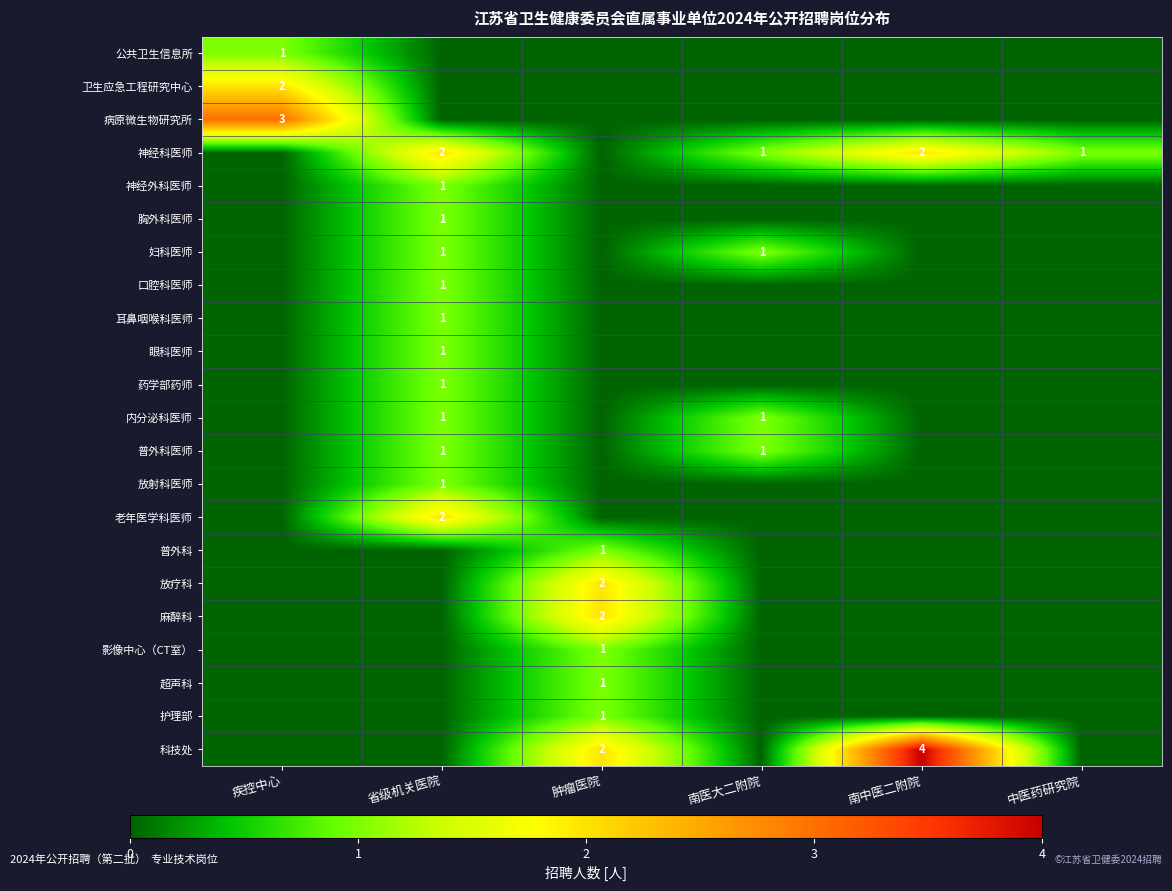

The value of 卫生应急工程研究中心 at 疾控中心 is 2. True or false?

True